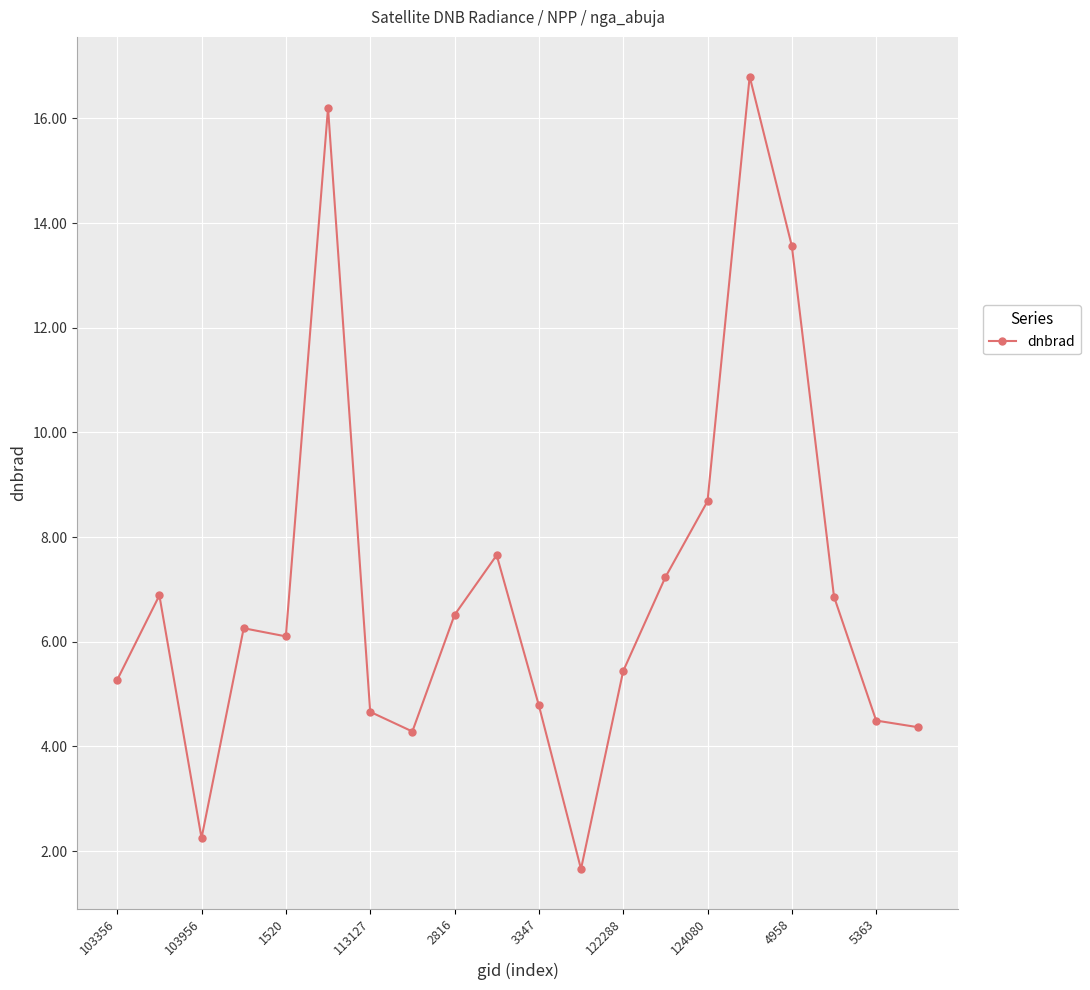

What is the difference between the second highest and minimum values?

14.5